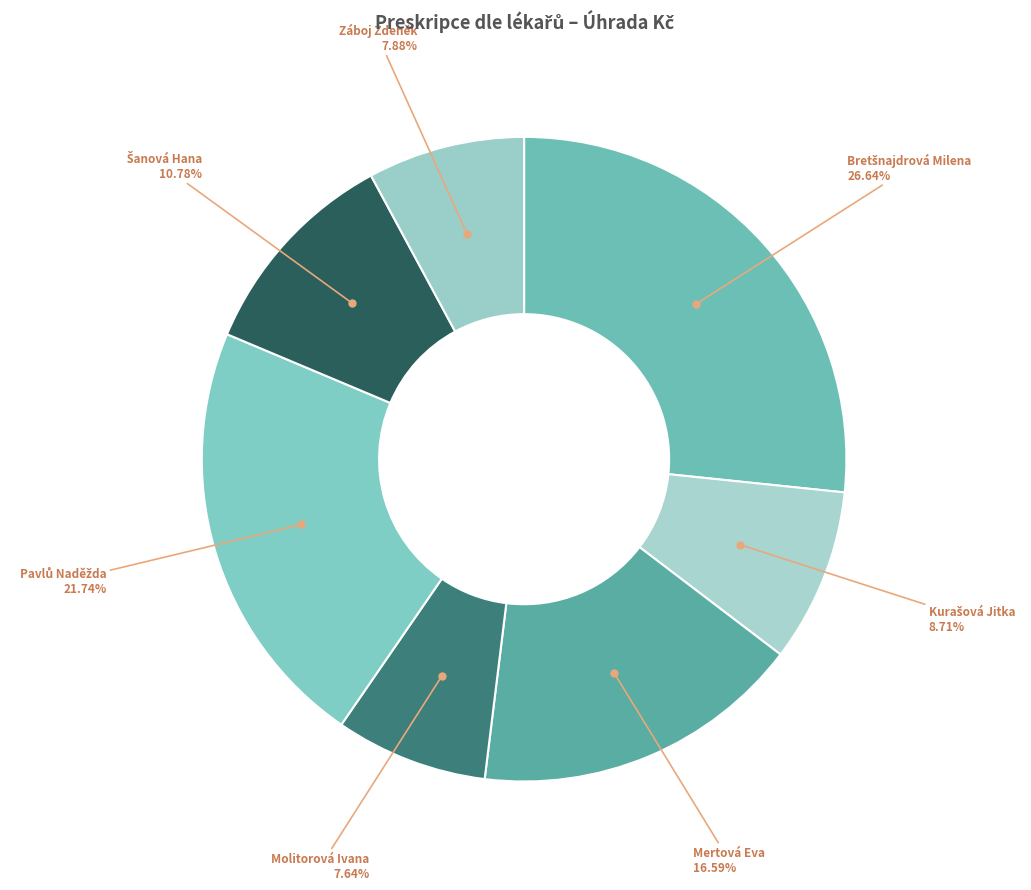

Approximately how many times larger is the value at Mertová Eva compared to Molitorová Ivana?

2.2